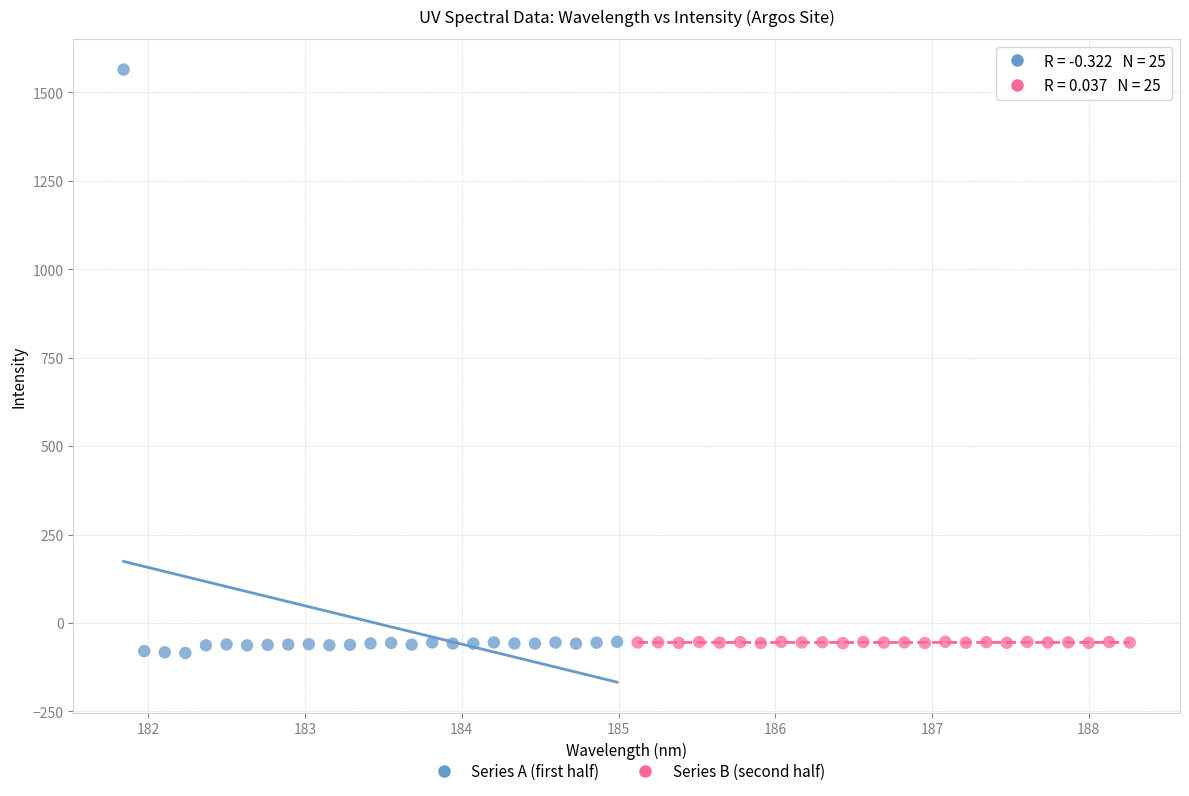

What are all the series names shown in the legend?

Series A (first half), Series B (second half)